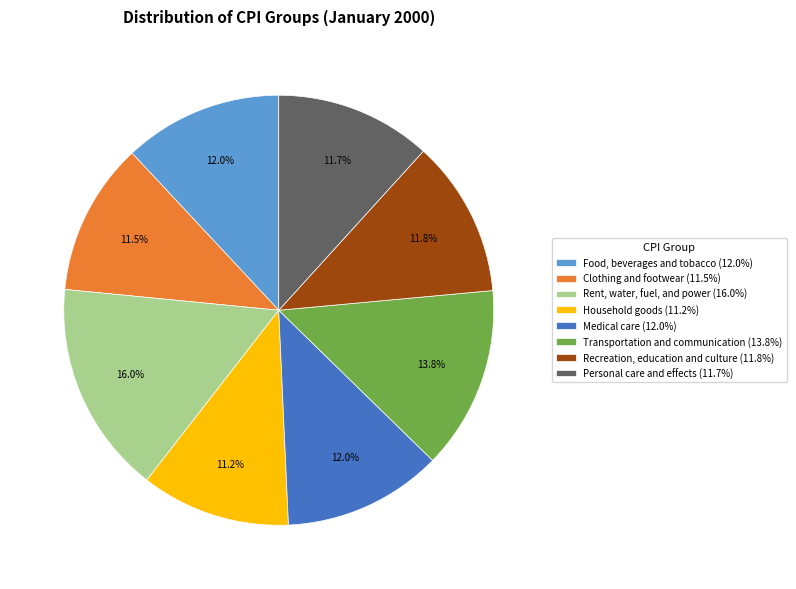

Between Recreation, education and culture (11.8%) and Household goods (11.2%), which is larger?

Recreation, education and culture (11.8%)